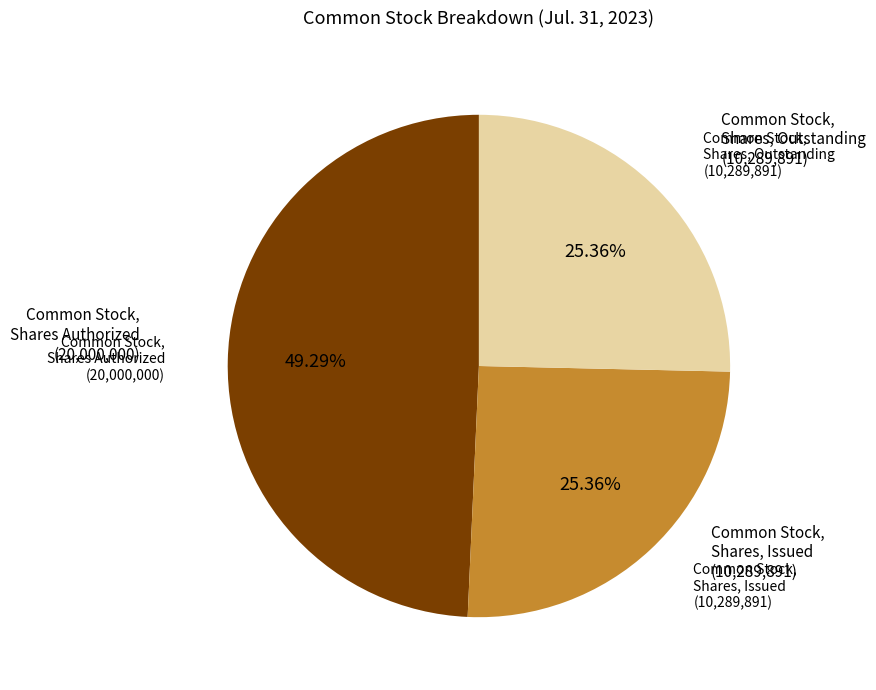

Is there a majority slice in this chart?

No